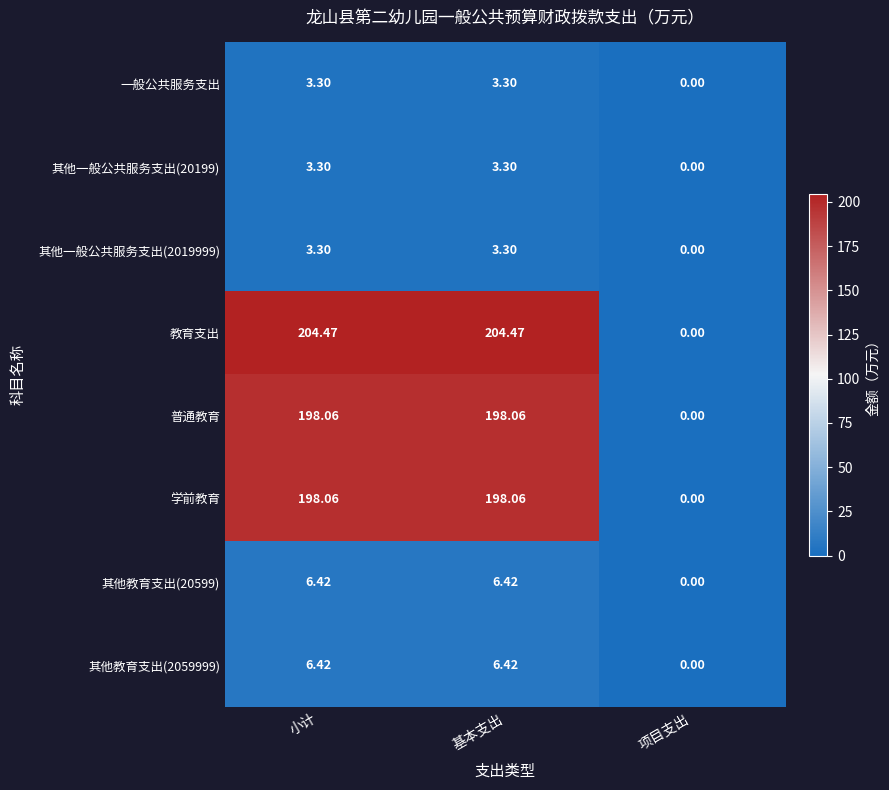

At which label does 其他教育支出(20599) first exceed 6?

小计